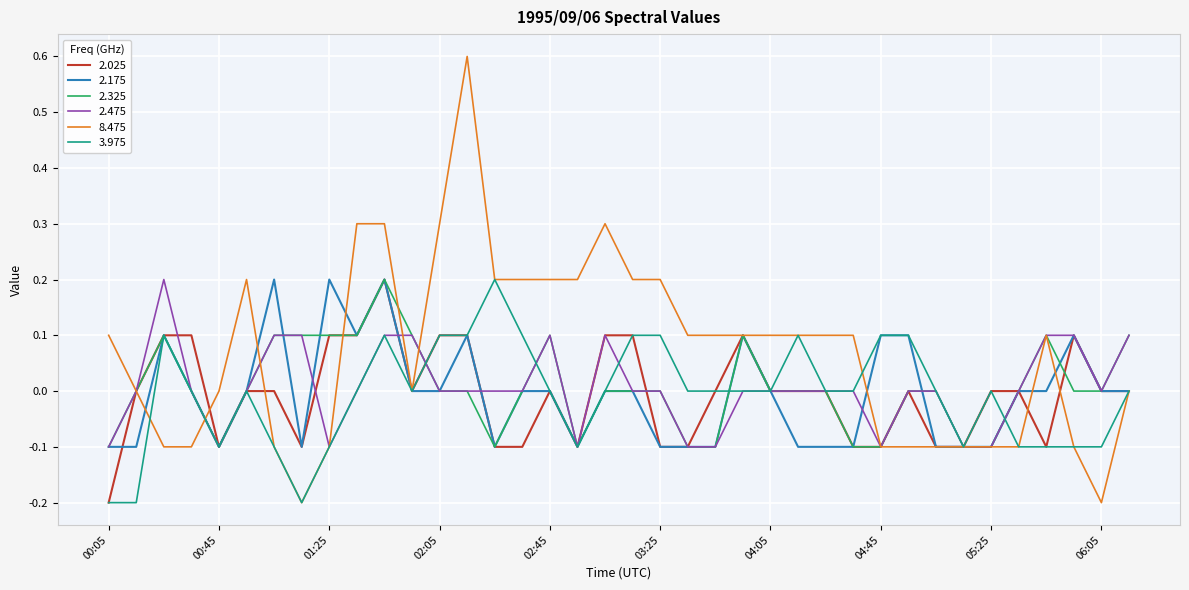

Which series has the widest spread of values?

8.475